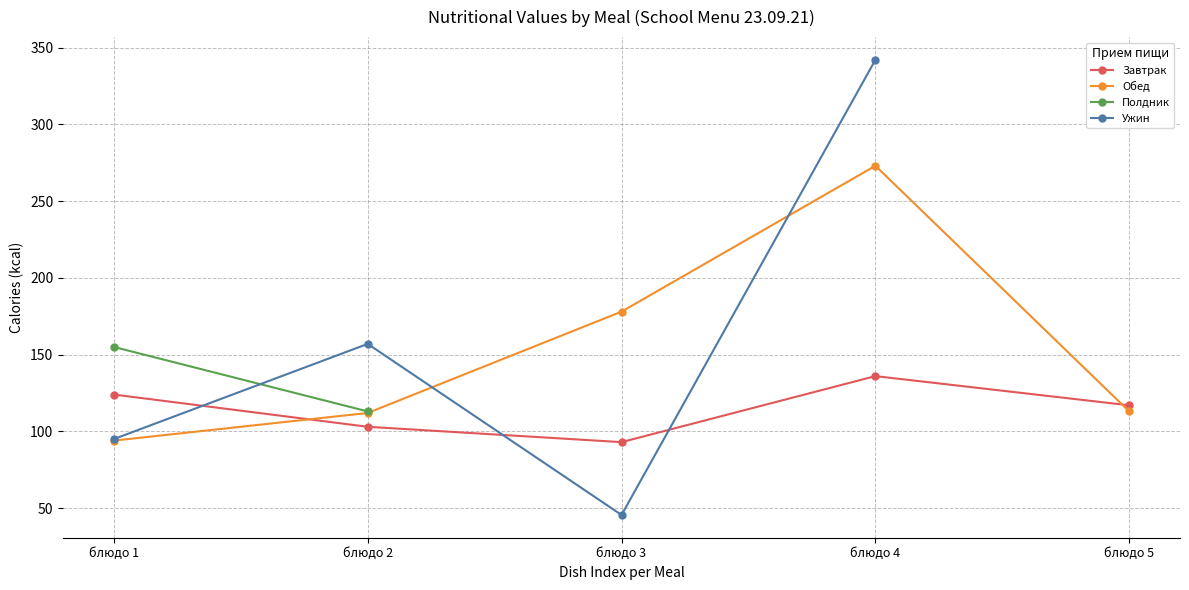

Where is Обед nearest to the value 183?

блюдо 3